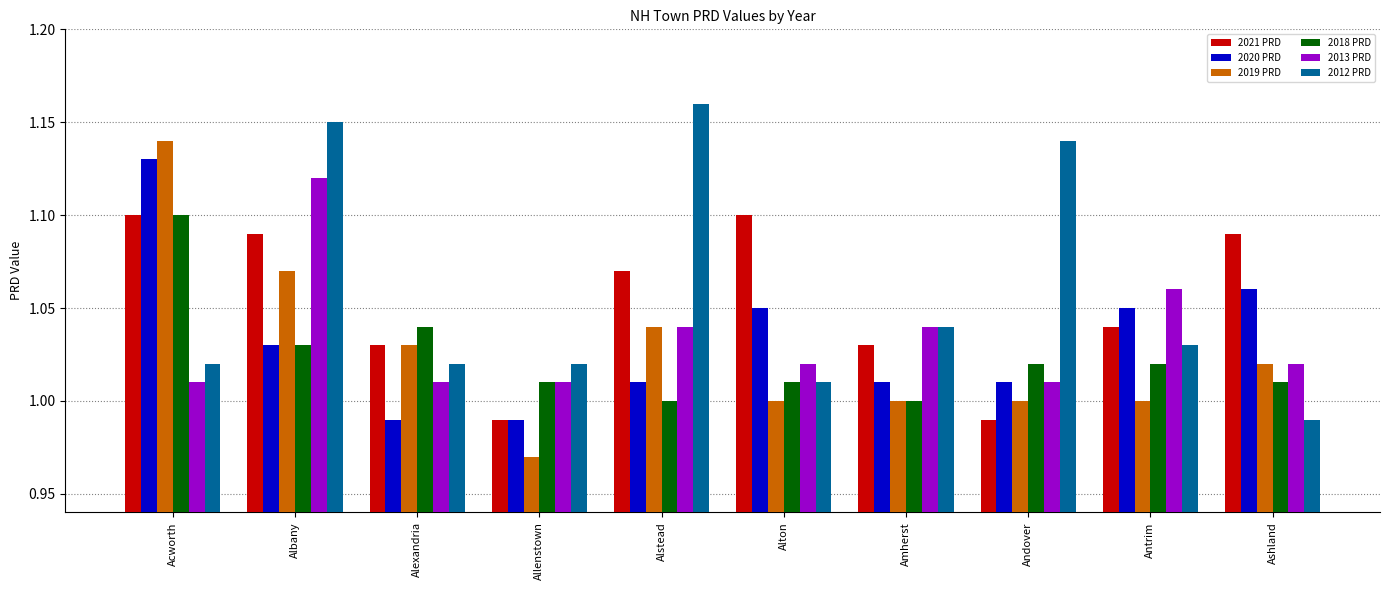

At how many categories does at least one series exceed 1?

10